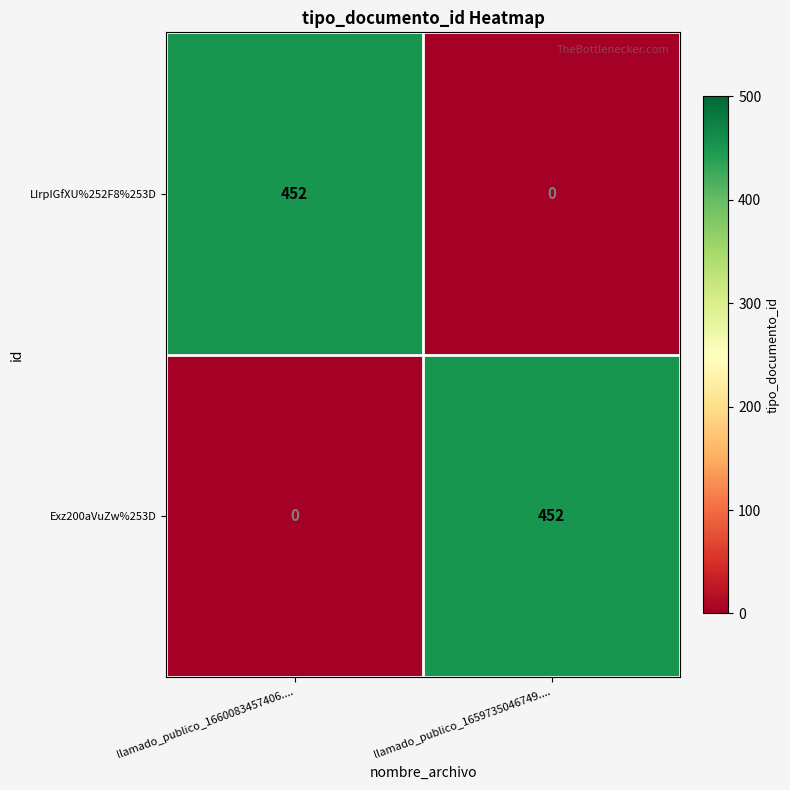

The value of LIrpIGfXU%252F8%253D at llamado_publico_1659735046749.... is 0. True or false?

True